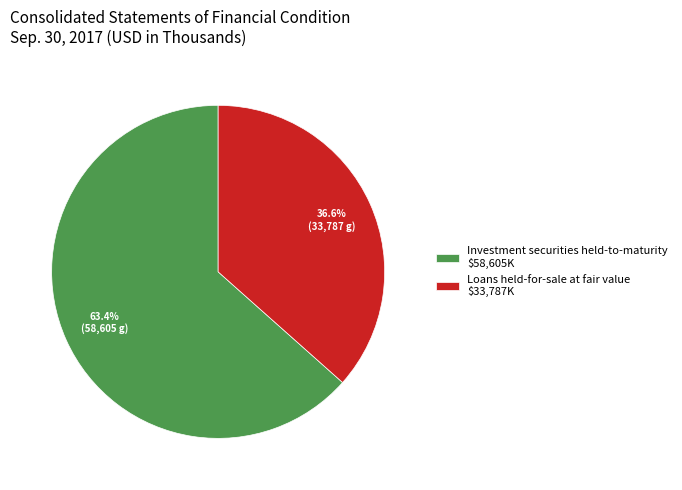

Is the sum of Investment securities held-to-maturity and Loans held-for-sale at fair value greater than half?

Yes